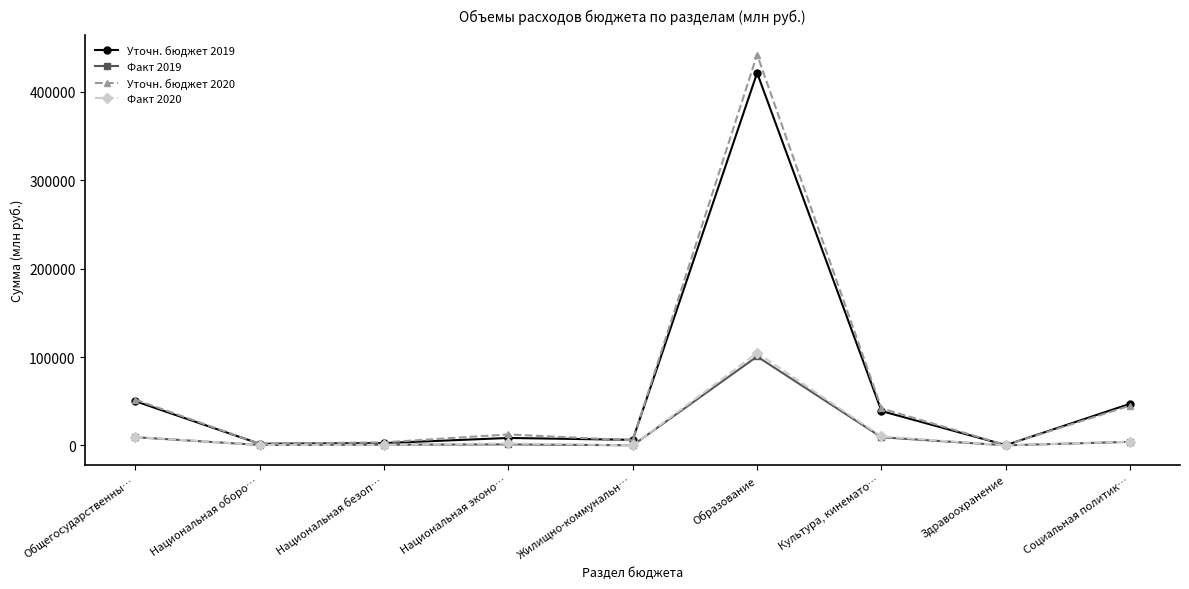

What is the label of the 3rd point from the left?

Национальная безоп…